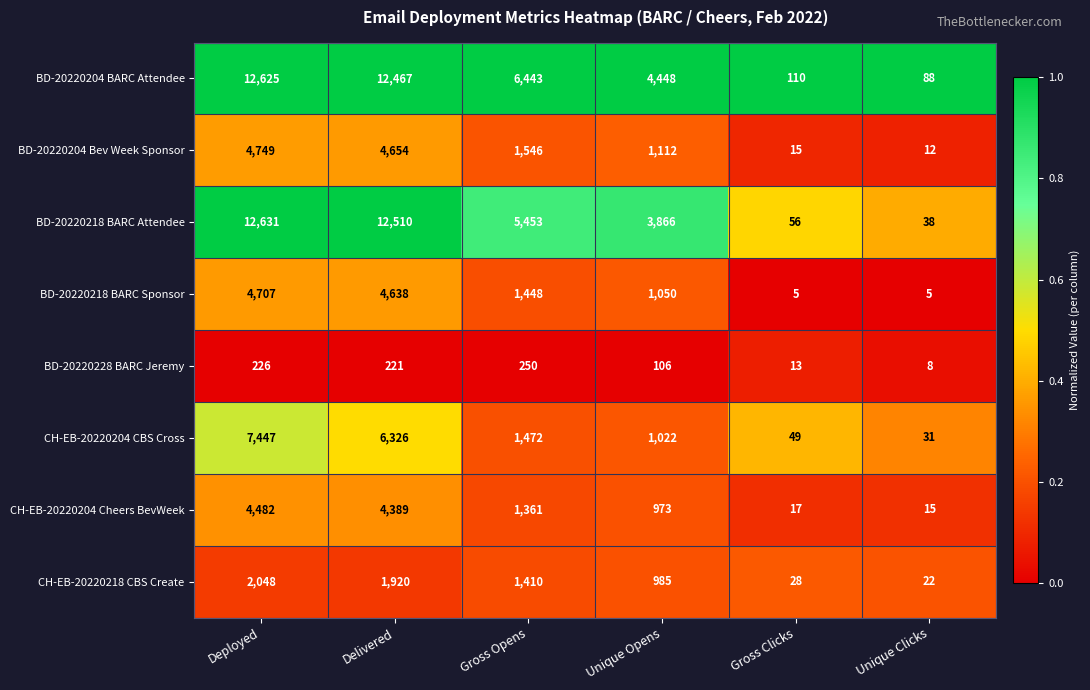

At Gross Opens, list the series in order from smallest to largest.

BD-20220228 BARC Jeremy, CH-EB-20220204 Cheers BevWeek, CH-EB-20220218 CBS Create, BD-20220218 BARC Sponsor, CH-EB-20220204 CBS Cross, BD-20220204 Bev Week Sponsor, BD-20220218 BARC Attendee, BD-20220204 BARC Attendee